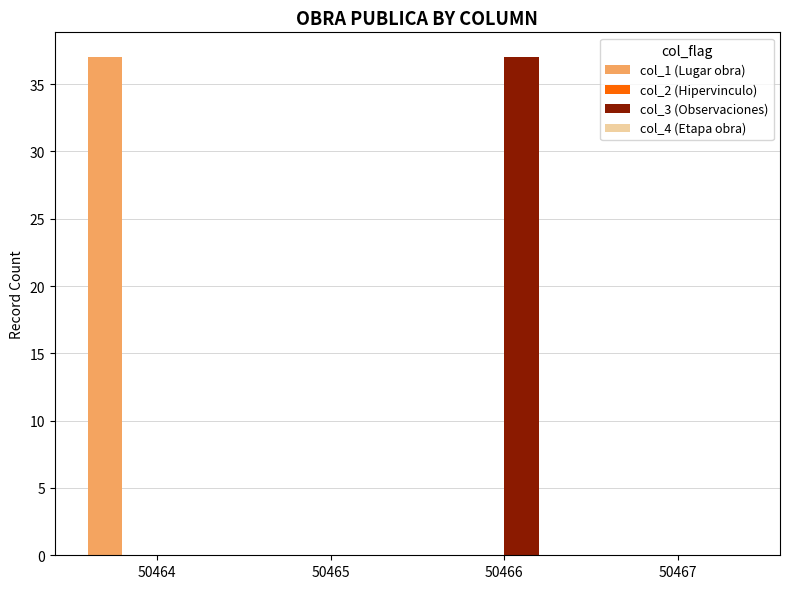

Reading right to left, what are all the values shown in this chart?

col_1 (Lugar obra): 50467=0	50466=0	50465=0	50464=37
col_3 (Observaciones): 50467=0	50466=37	50465=0	50464=0